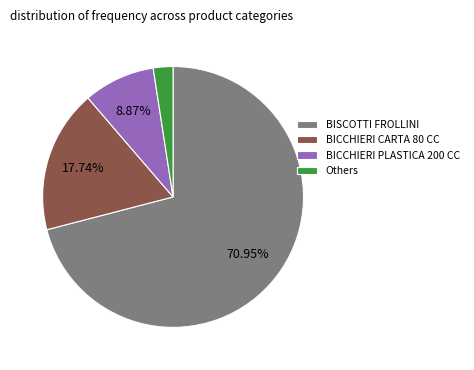

How many segments does this pie chart have?

4